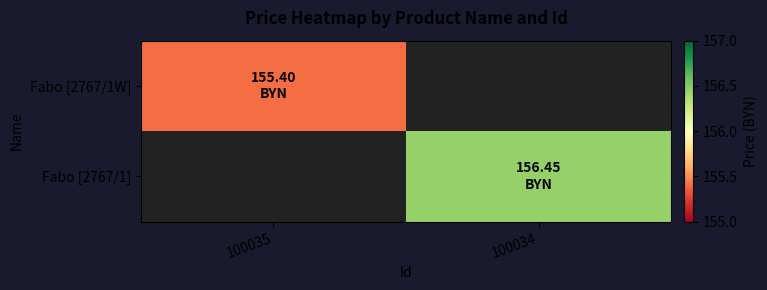

How many data points in Fabo [2767/1] are above 156?

1